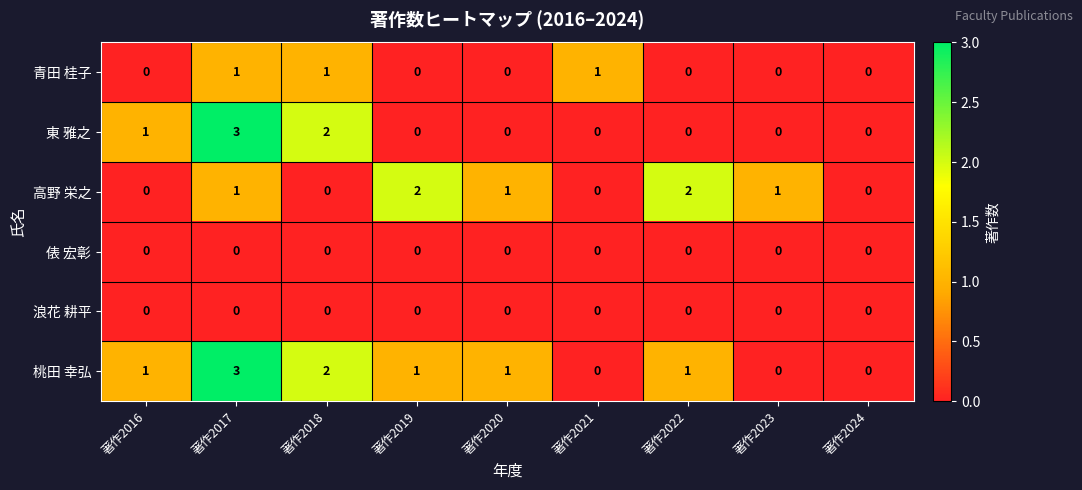

Is it true that 桃田 幸弘 equals 0 at 著作2023?

True